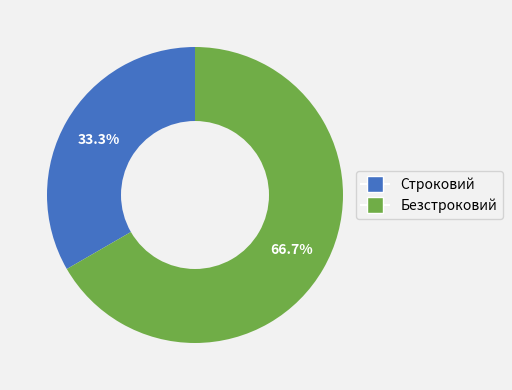

Count the number of slices in the pie.

2